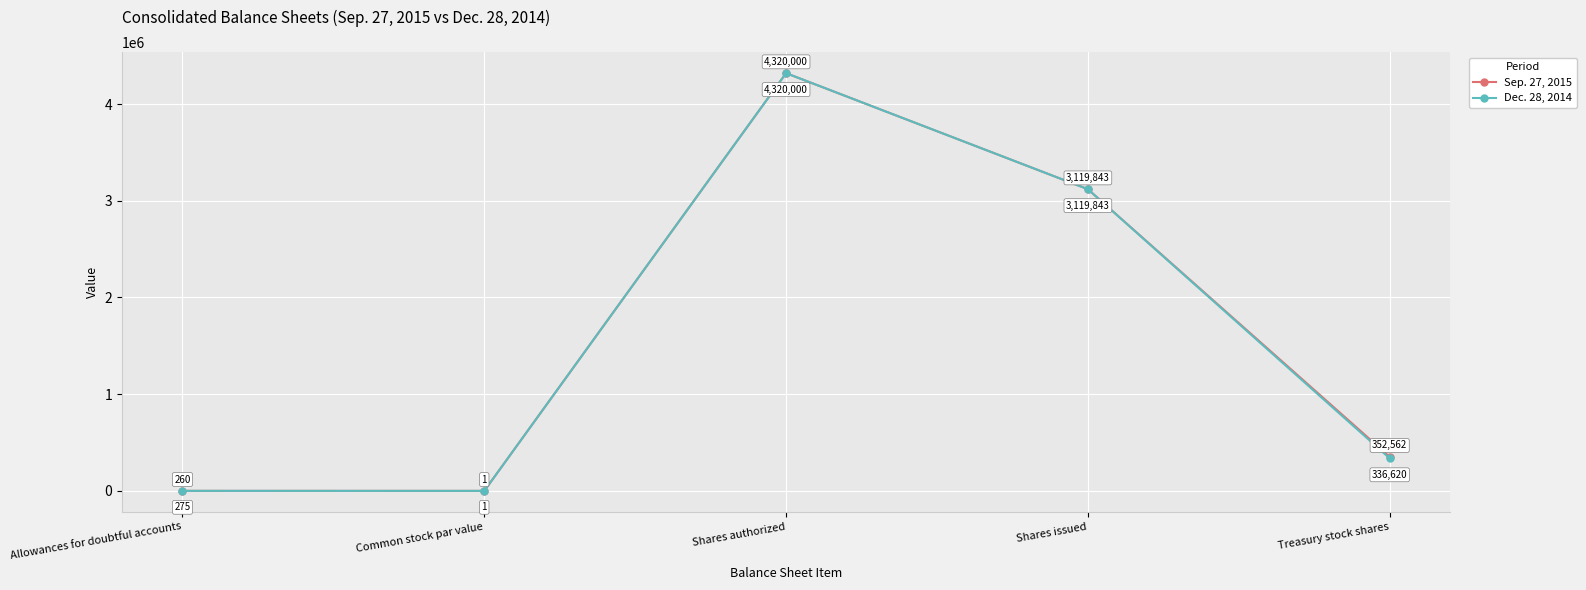

Reading left to right, what are all the values shown in this chart?

Sep. 27, 2015: 260	1	4320000	3119843	352562
Dec. 28, 2014: 275	1	4320000	3119843	336620